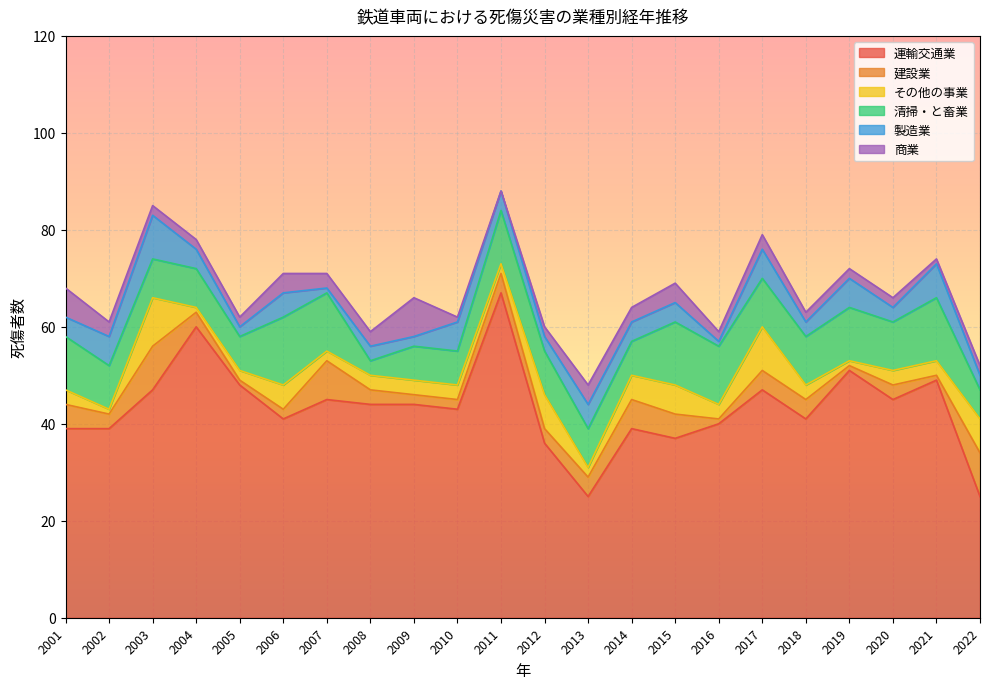

What is the value of the 清掃・と畜業 point at the 15th from the left?

13